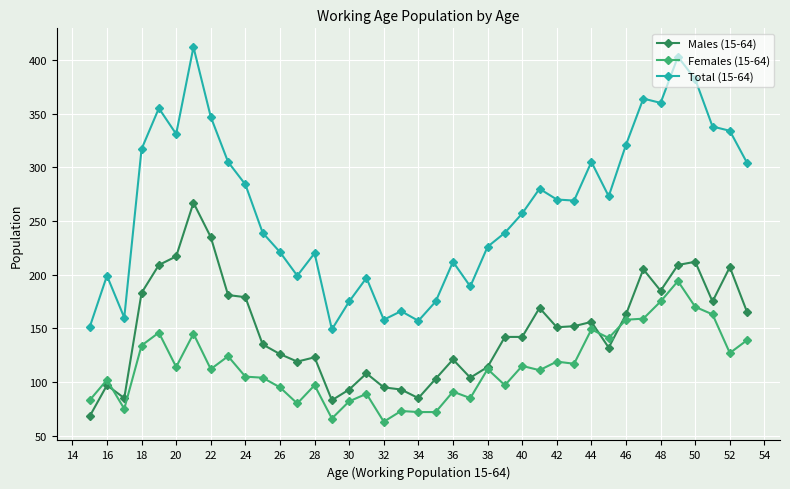

What is the minimum value shown in the chart?

63